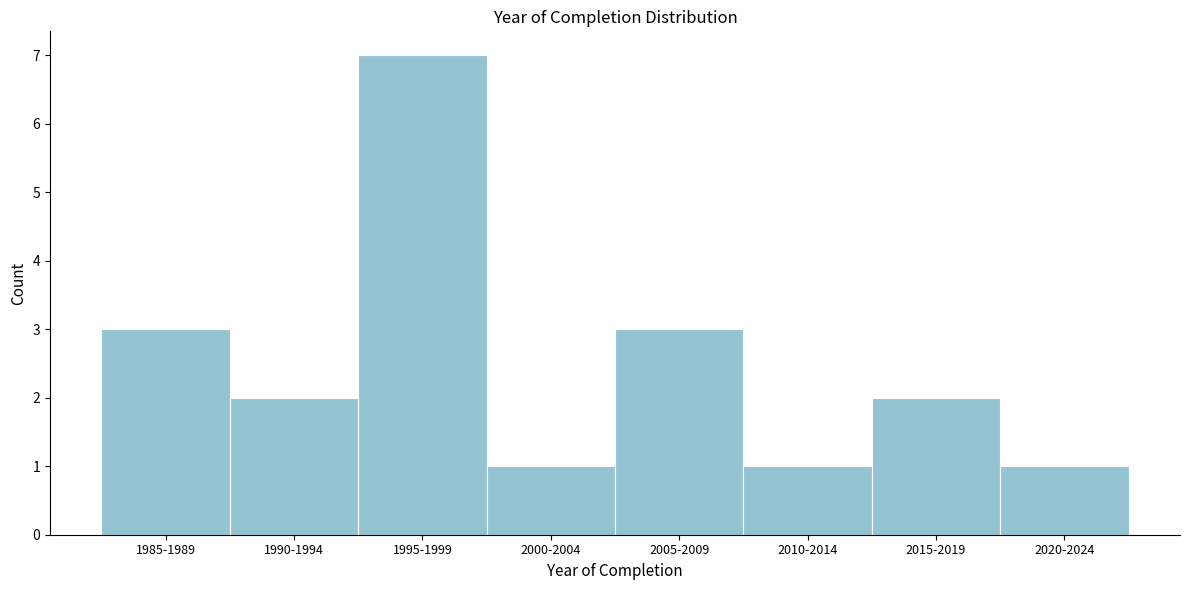

Reading left to right, transcribe all the data shown in this chart.

3	2	7	1	3	1	2	1